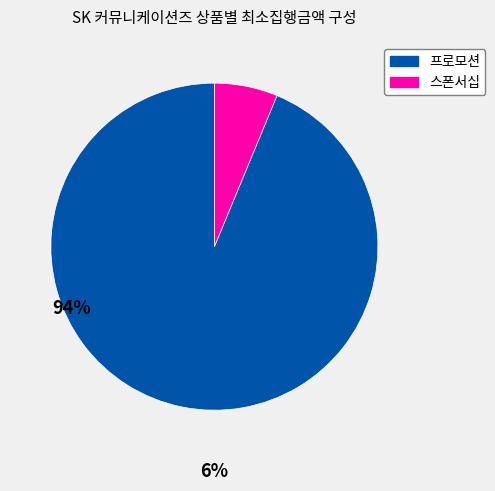

Count the number of slices in the pie.

2